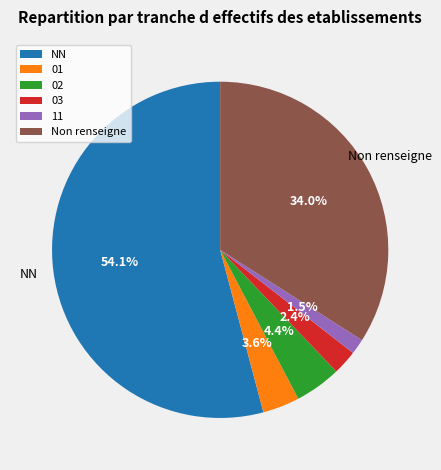

How many slices are in this pie chart?

6